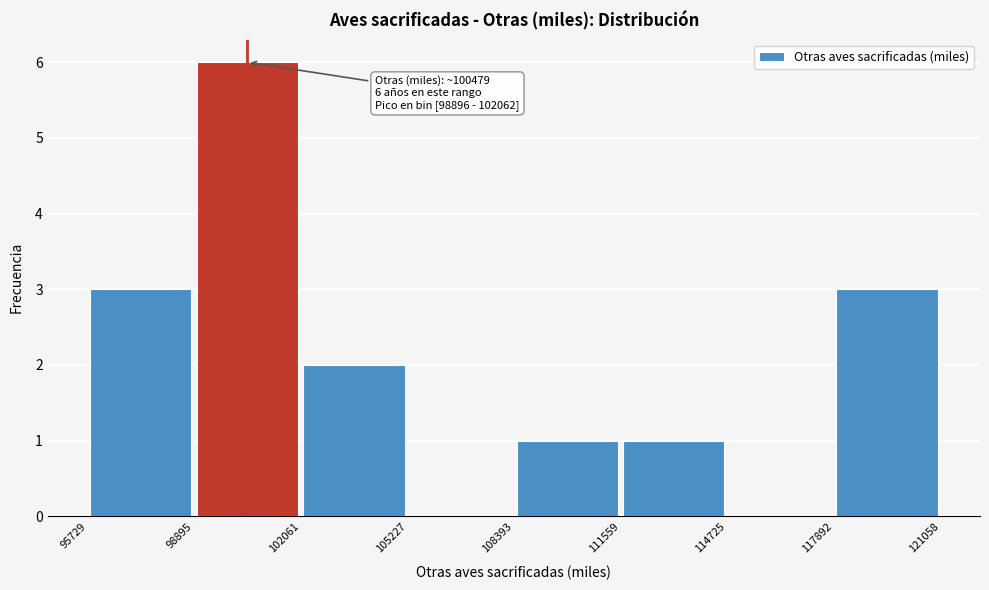

Over which range of the x-axis is the bar tallest?

98895 to 102061